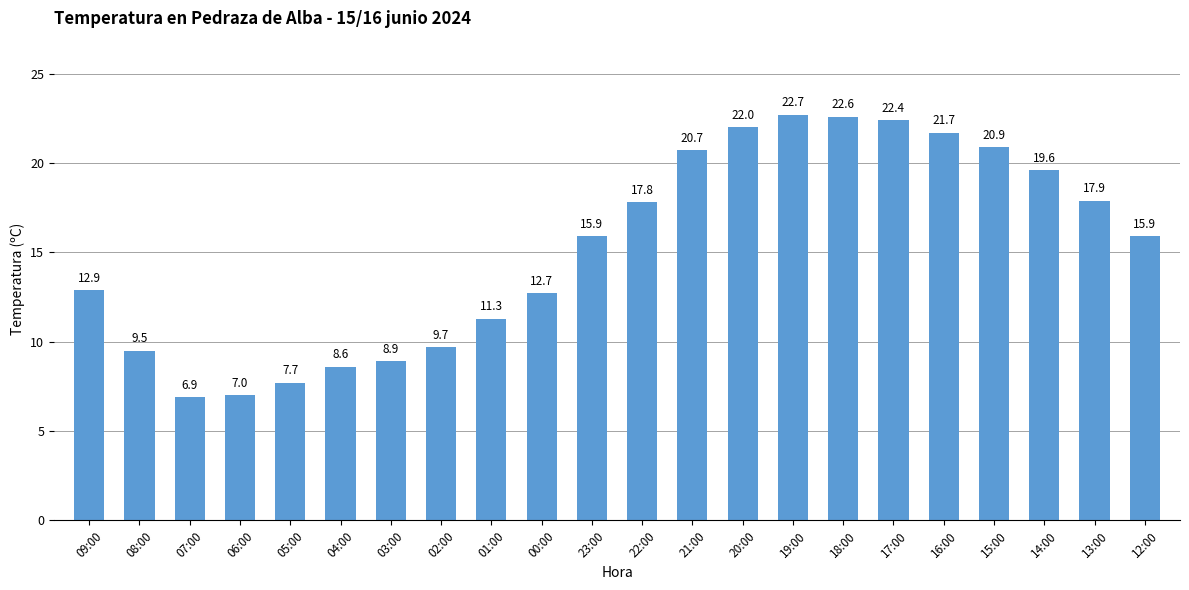

At which label is the value closest to 14?

09:00